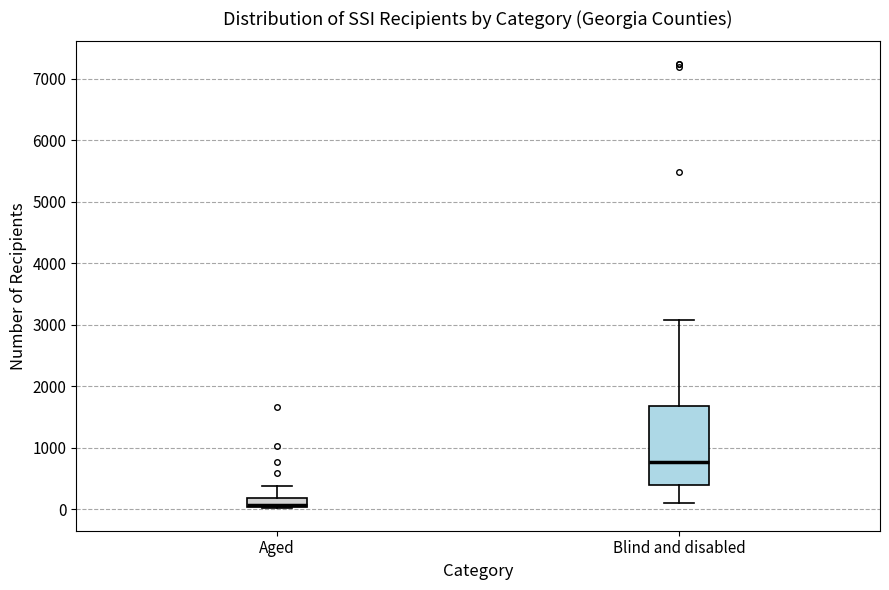

Where does the lower whisker of the box for Blind and disabled end on the y-axis? The values are not printed on the chart, so give them approximately, as read against the axis.

100